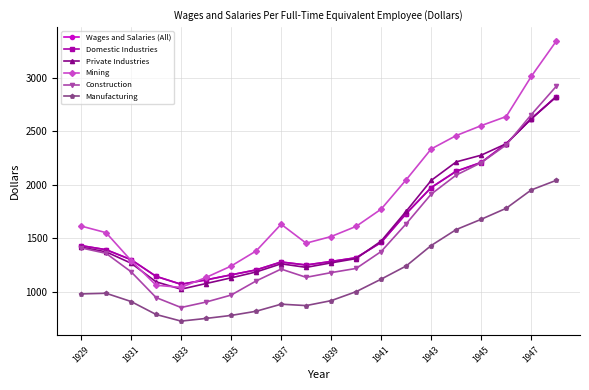

True or false: Manufacturing and Mining cross at least once.

False